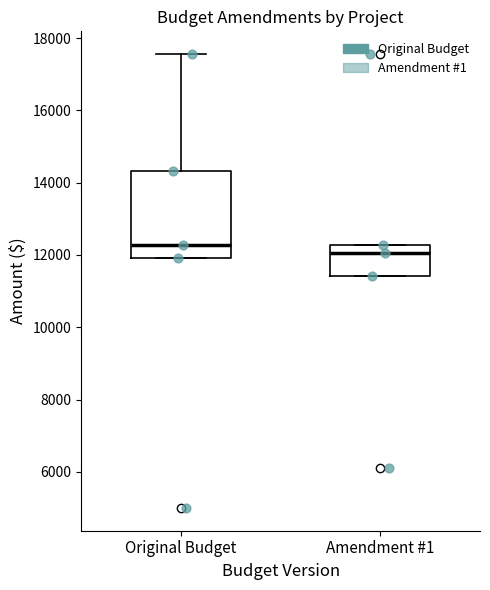

Reading left to right, transcribe this box plot: for each box, give where its median line is, the range the box spans, and where its two whiskers end, as read against the y-axis. The values are not printed on the chart, so give them approximately, as read against the axis.

Original Budget: median 12200, box 12000 to 14400, whiskers 12000 to 17600
Amendment #1: median 12000, box 11400 to 12200, whiskers 11400 to 12200